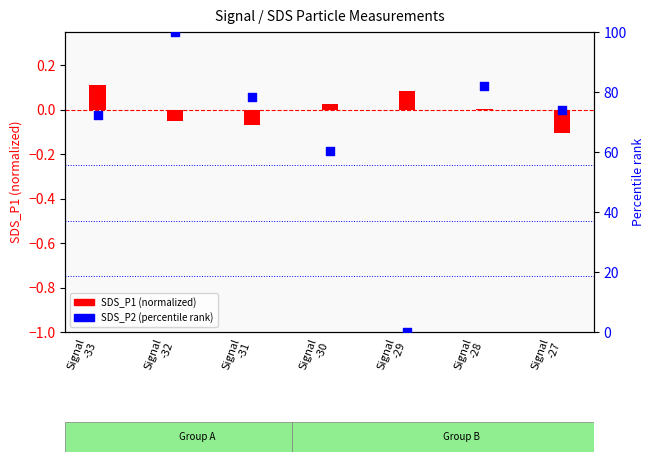

Is the value of SDS_P1 (normalized) at Signal
-32 greater than the value of SDS_P2 (percentile) at Signal
-27?

No